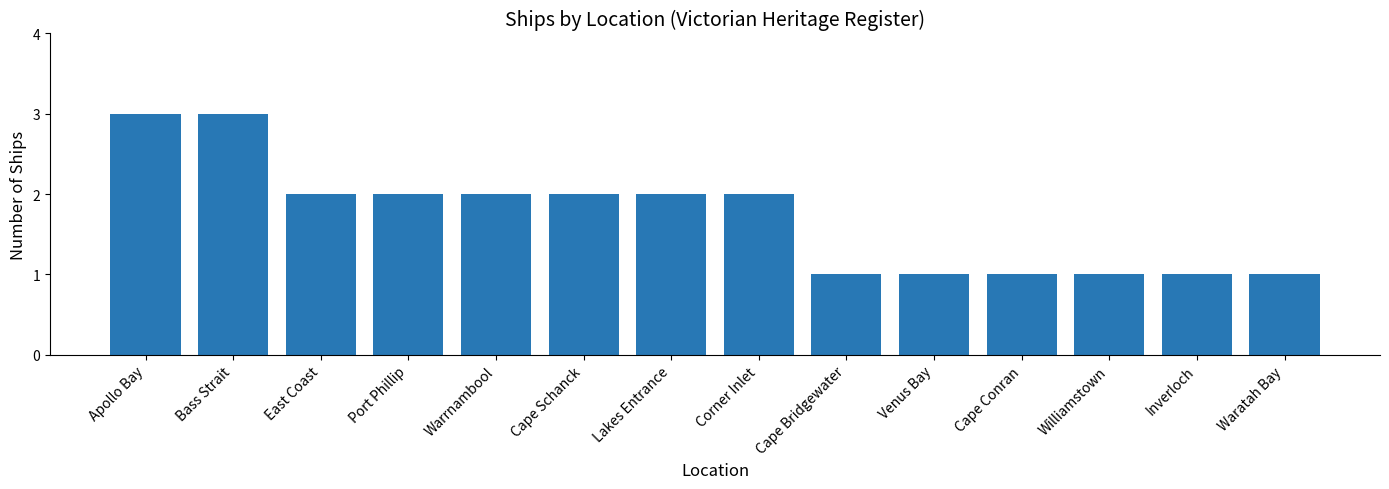

What is the ratio of the value at Cape Bridgewater to the value at Waratah Bay?

1.0